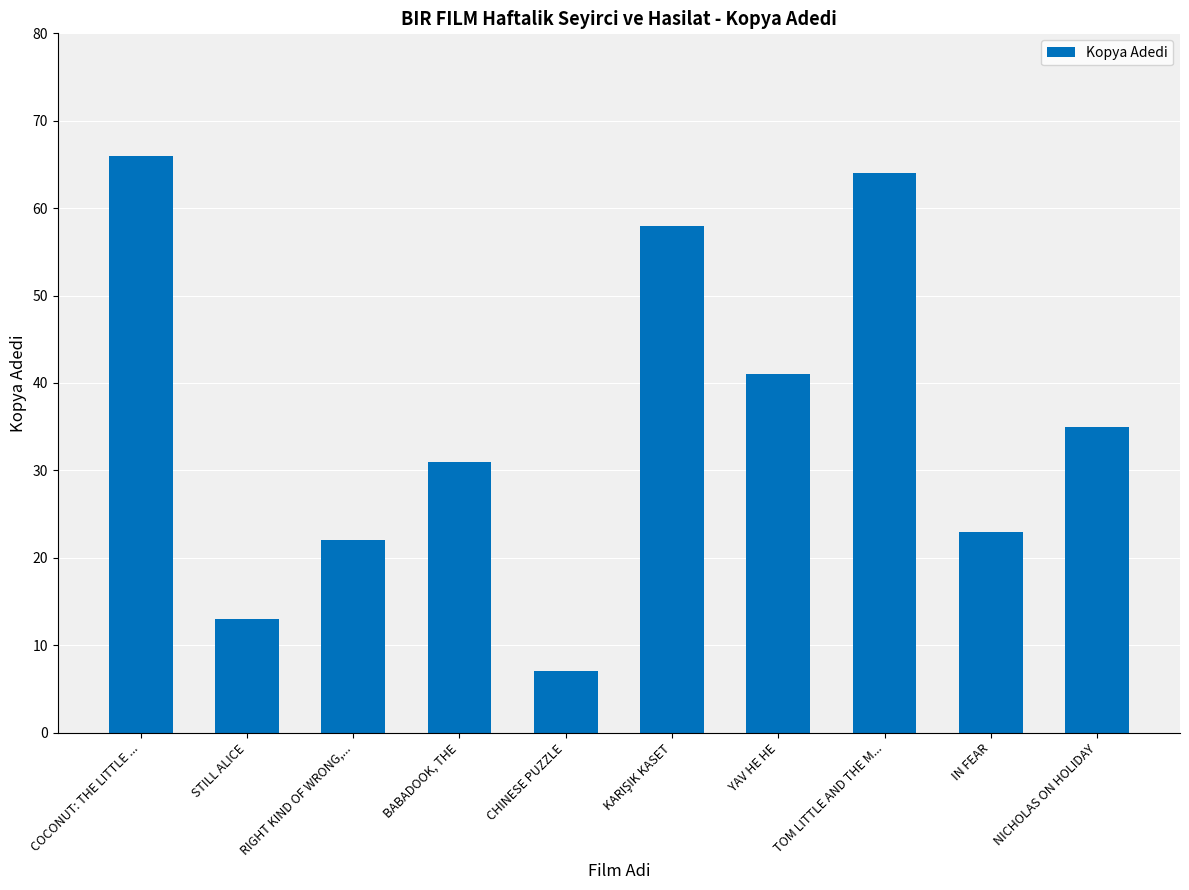

Where does the data first go above 35?

COCONUT: THE LITTLE ...